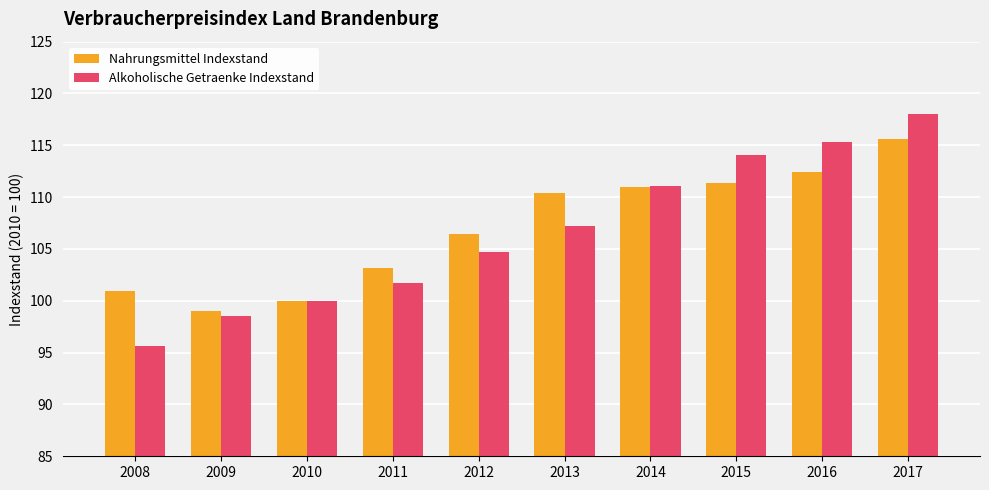

What is the value of the Nahrungsmittel Indexstand bar at the 3rd from the left?

100.0